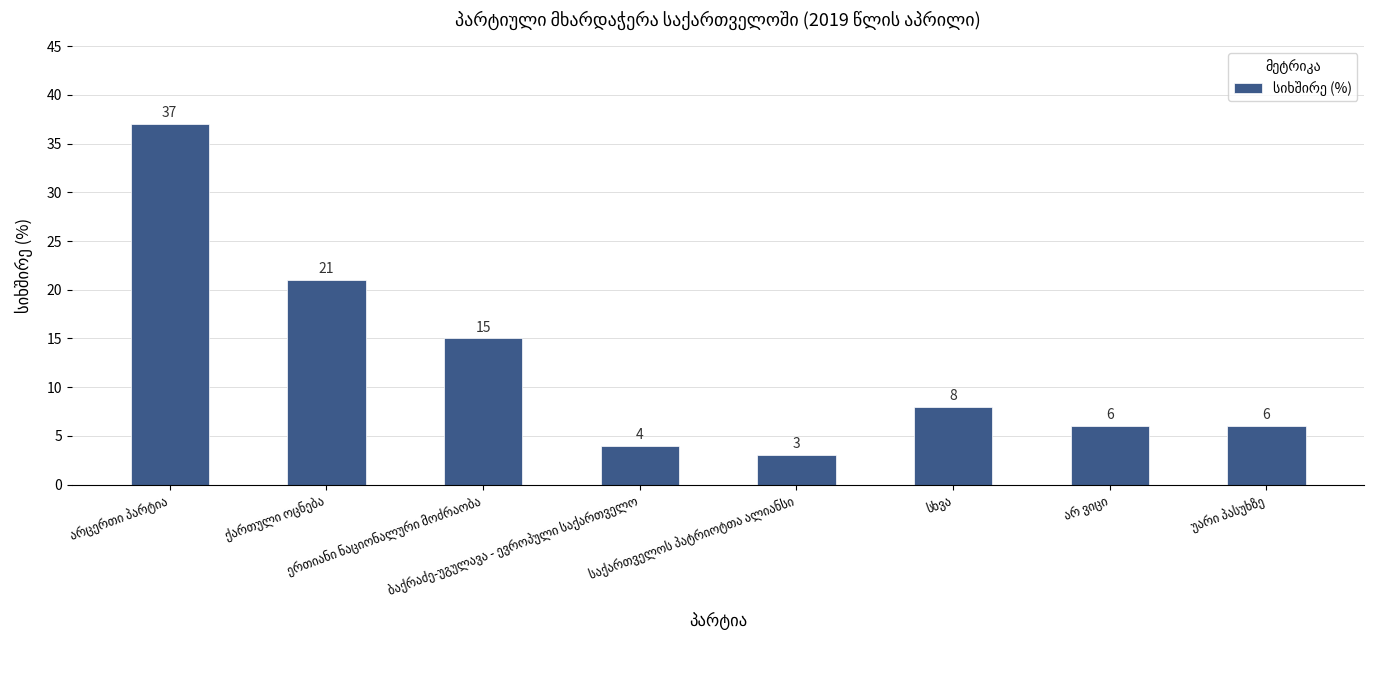

What is the smallest value displayed?

3